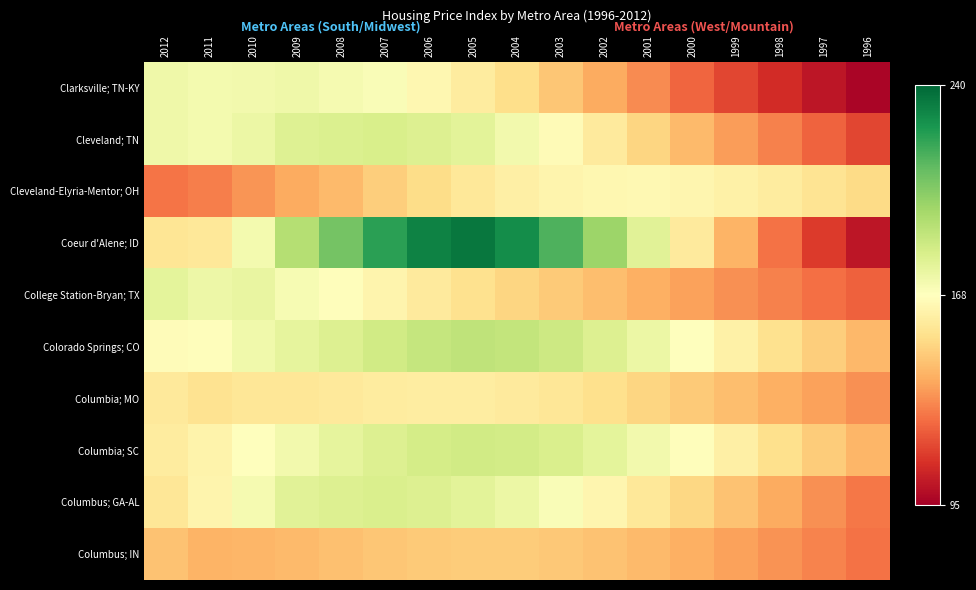

At how many categories does at least one series exceed 202?

6